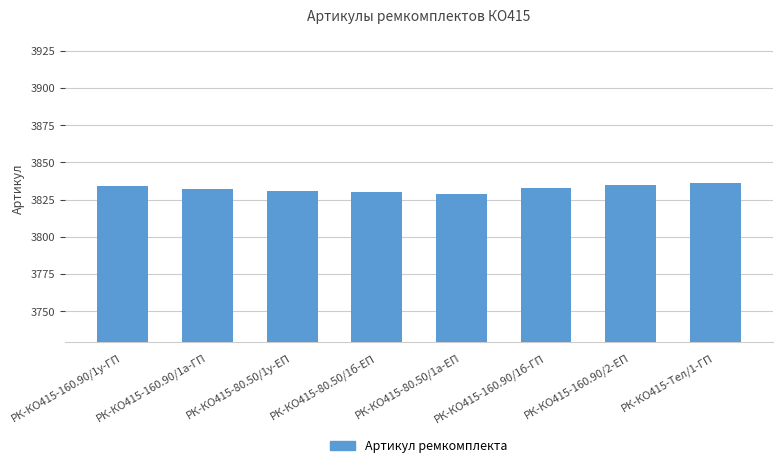

What is the change in value from РК-КО415-160.90/1у-ГП to РК-КО415-160.90/1б-ГП?

-1